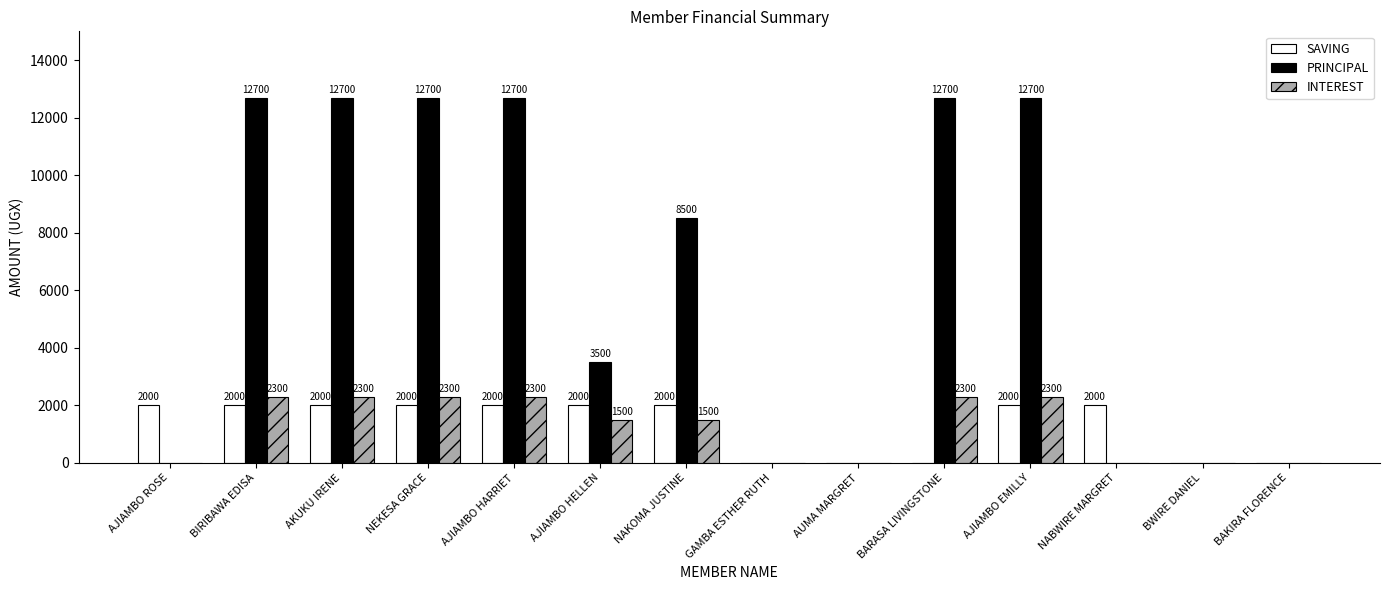

Which series has the largest total across all categories?

PRINCIPAL